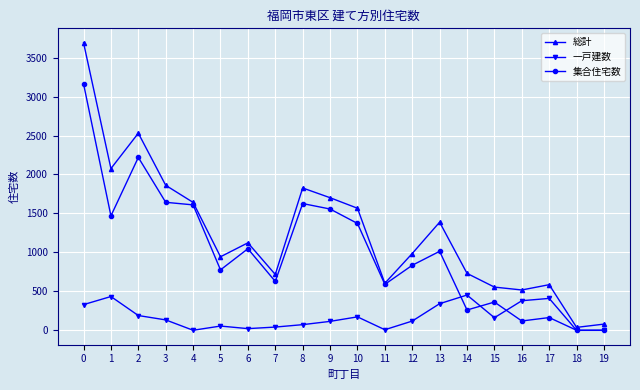

True or false: 集合住宅数 and 一戸建数 intersect in this chart.

True